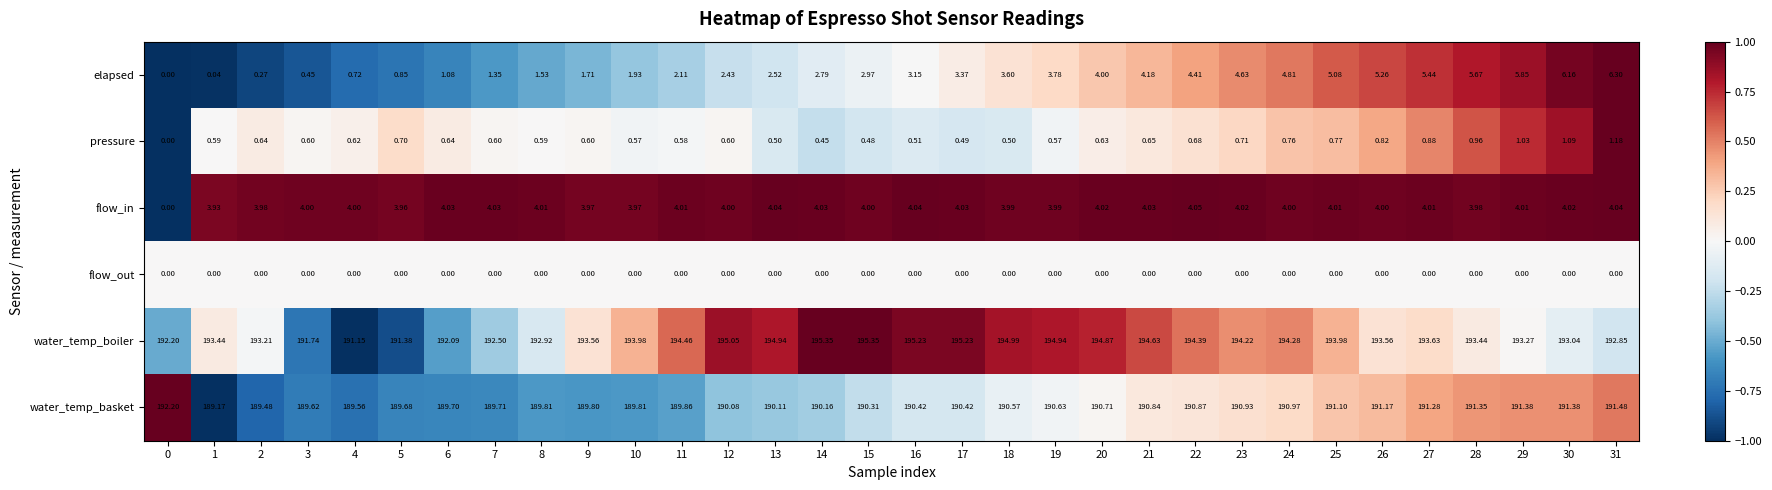

Rank the series at 13 from lowest to highest value.

flow_out, pressure, elapsed, flow_in, water_temp_basket, water_temp_boiler